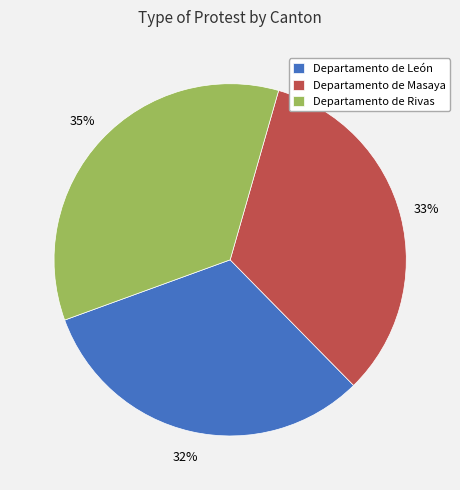

True or false: Departamento de León accounts for 25% of the total.

False